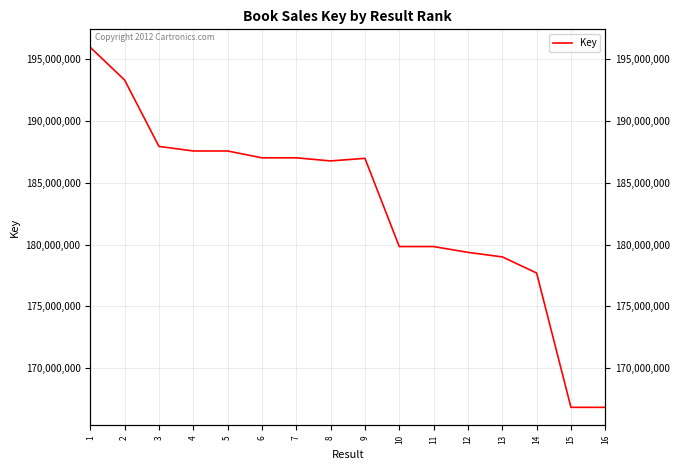

Between 10 and 8, which is larger?

8